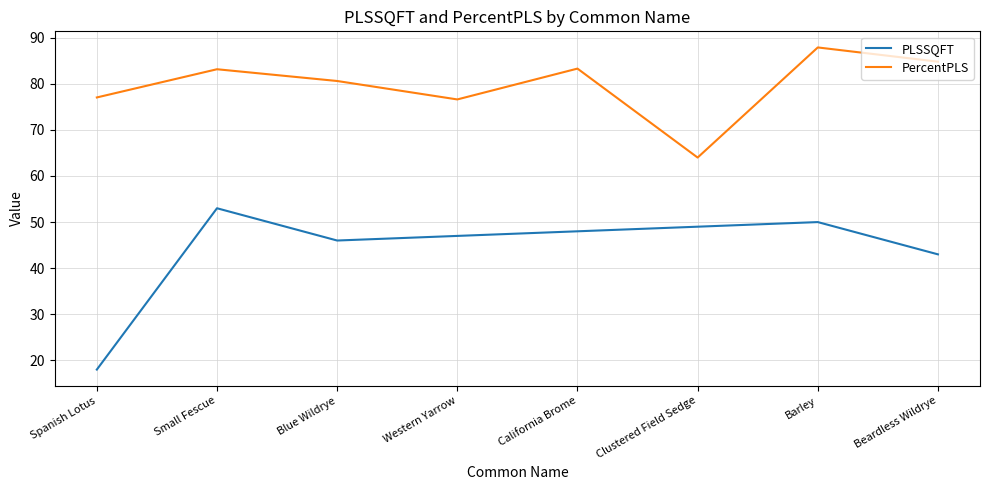

True or false: PLSSQFT and PercentPLS cross at least once.

False